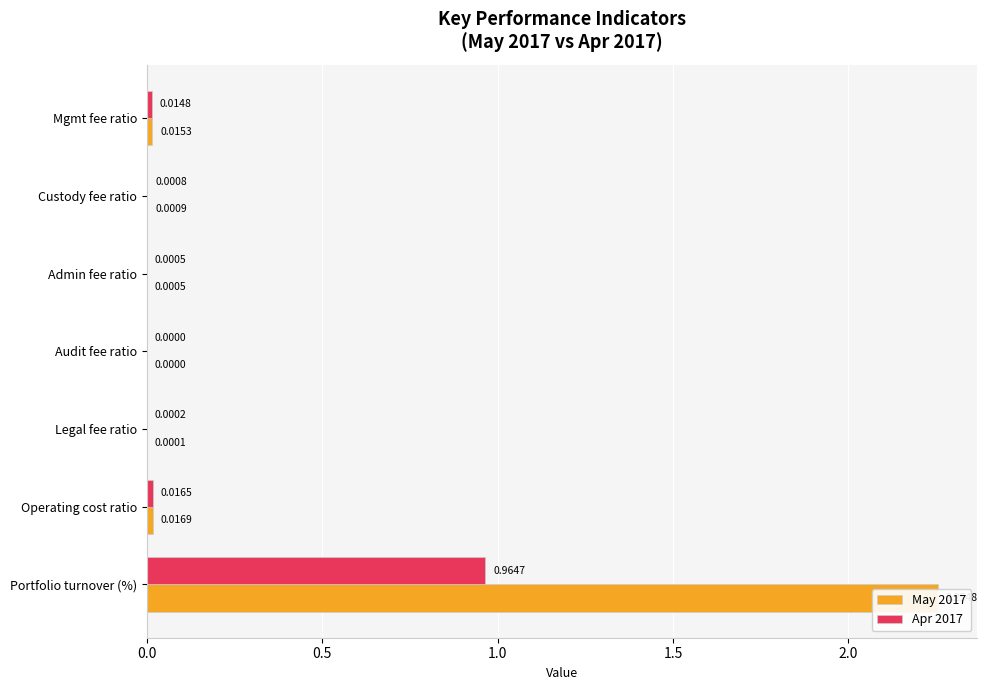

Reading left to right, what are all the values shown in this chart?

May 2017: 0.0	0.0	0.0	0.0	0.0	0.0	2.3
Apr 2017: 0.0	0.0	0.0	0.0	0.0	0.0	1.0